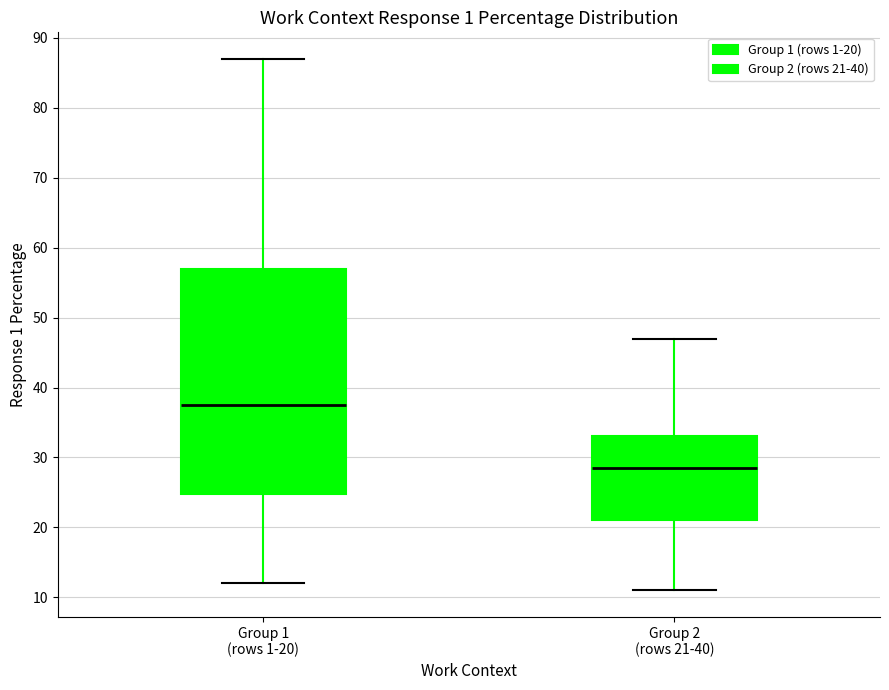

Reading left to right, read every box against the y-axis: the position of its median line, the range the box covers, and the ends of its whiskers. The values are not printed on the chart, so give them approximately, as read against the axis.

Group 1 (rows 1-20): median 38, box 25 to 57, whiskers 12 to 87
Group 2 (rows 21-40): median 29, box 21 to 33, whiskers 11 to 47